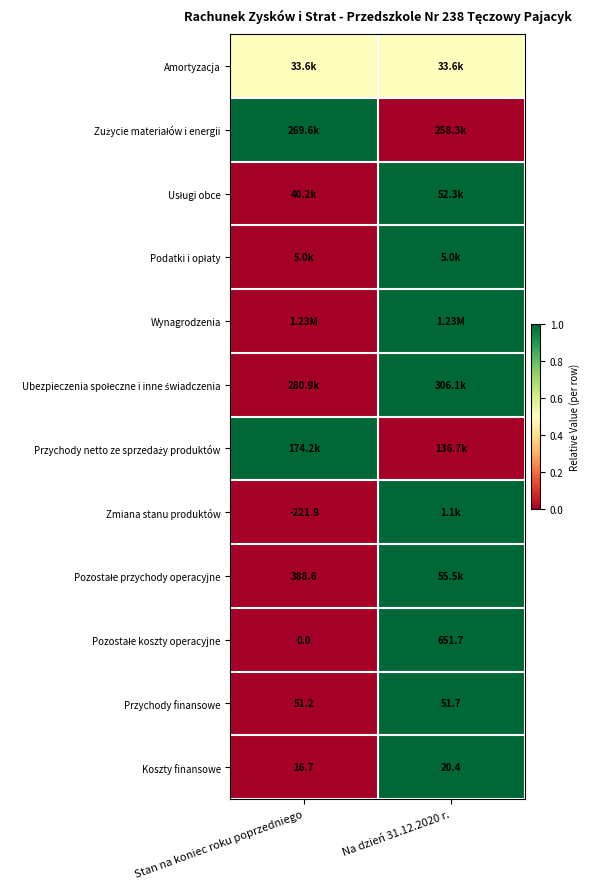

What is the difference between the Koszty finansowe values at Stan na koniec roku poprzedniego and Na dzień 31.12.2020 r.?

3.7